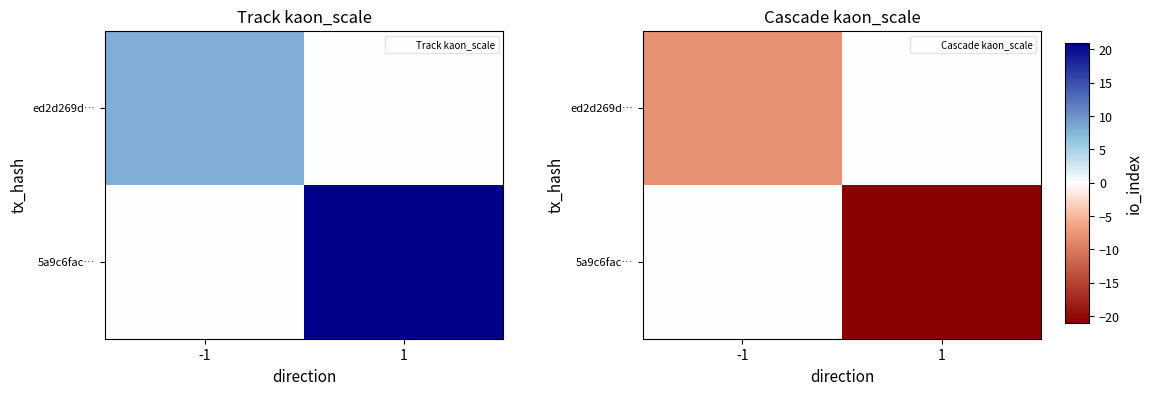

What is the sum of the ed2d269d… values at 1 and -1?

-8